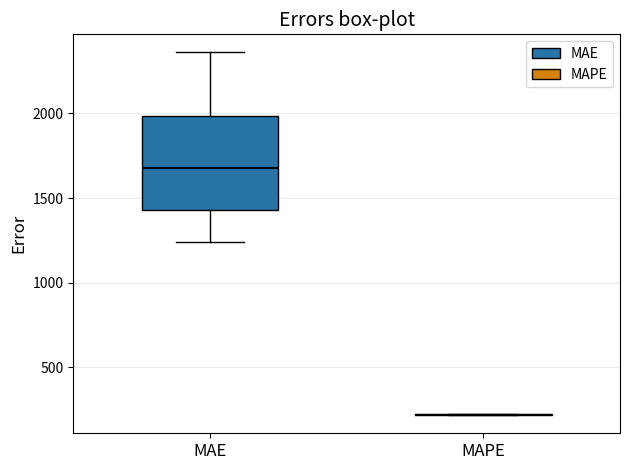

Comparing the boxes themselves (not the whiskers), which one is the tallest?

MAE